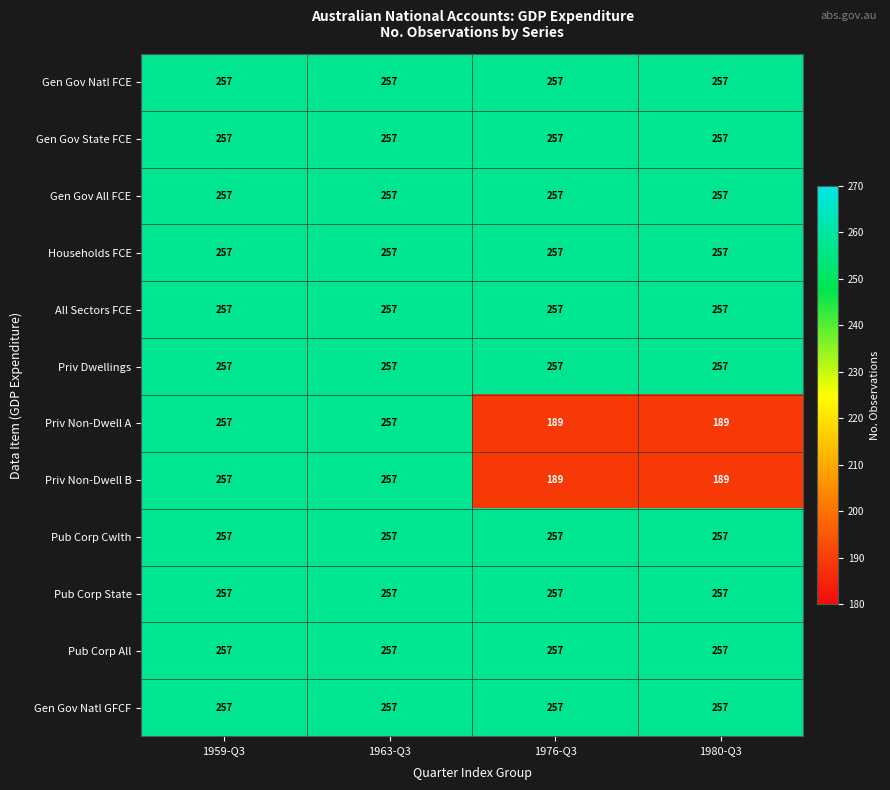

True or false: Households FCE has a value of 257 at 1980-Q3.

True